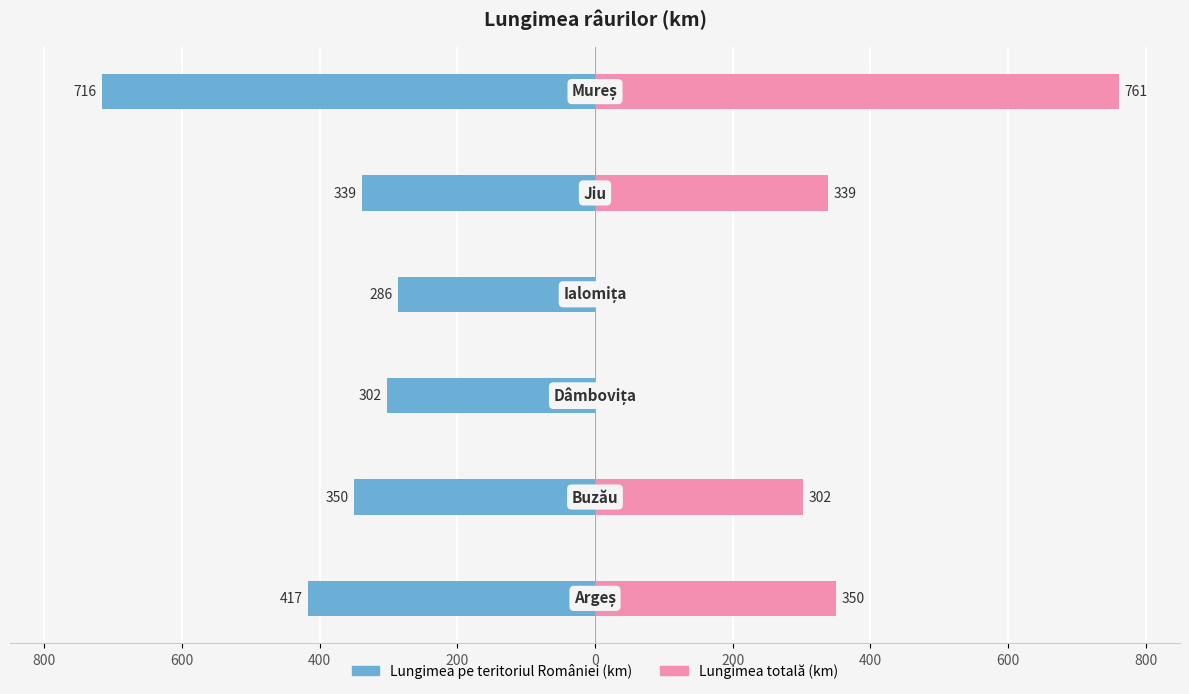

Rank the series at 400 from highest to lowest value.

Lungimea totală (km), Lungimea pe teritoriul României (km)